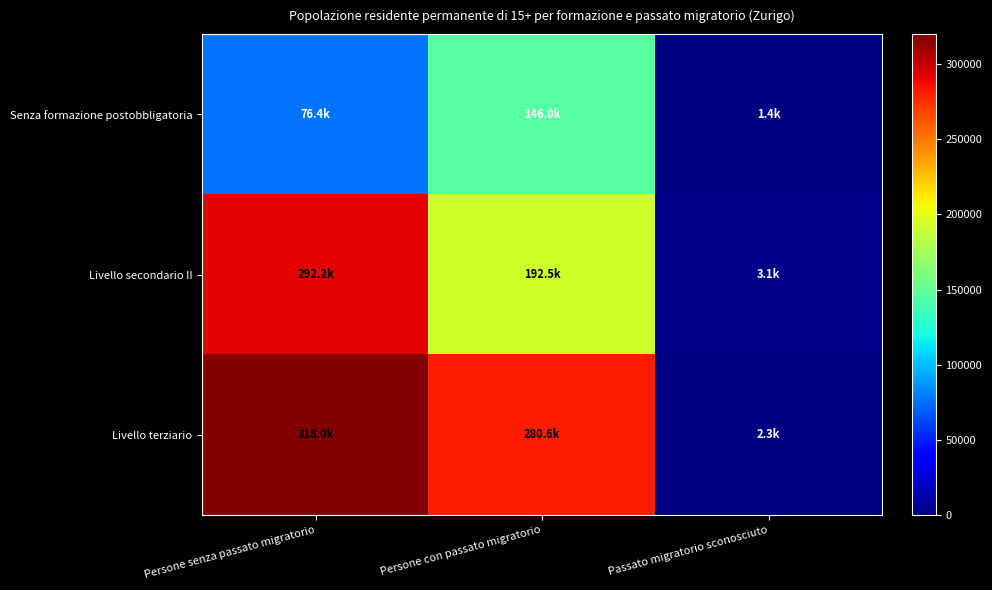

How many categories are shown in the chart?

3